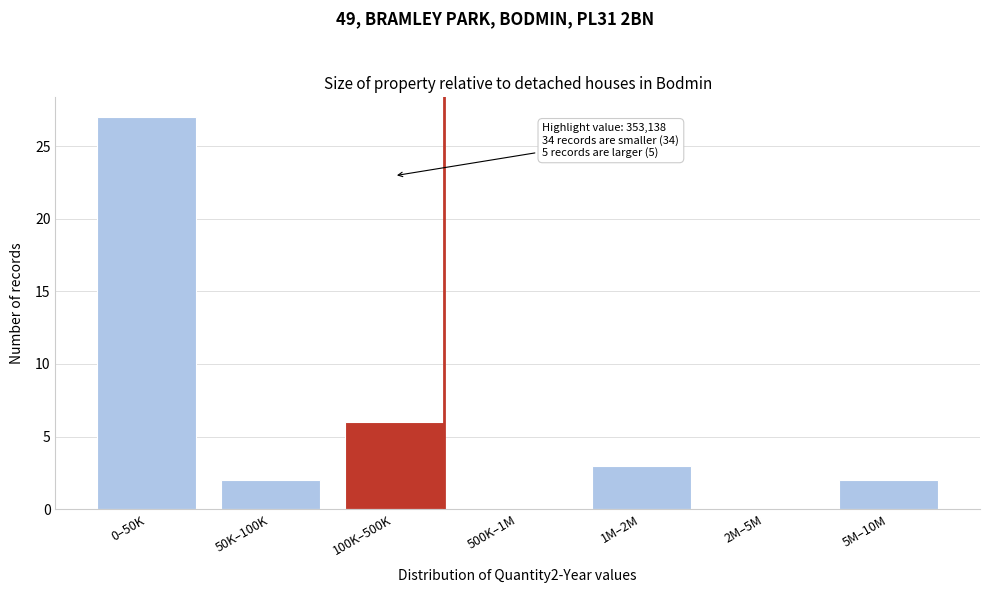

Reading left to right, list all the values displayed in this chart.

0–50K=27	50K–100K=2	100K–500K=6	500K–1M=0	1M–2M=3	2M–5M=0	5M–10M=2